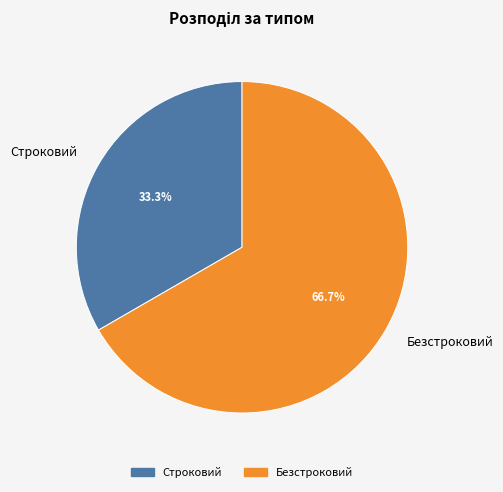

Is it true that Строковий is 33% of the pie?

True